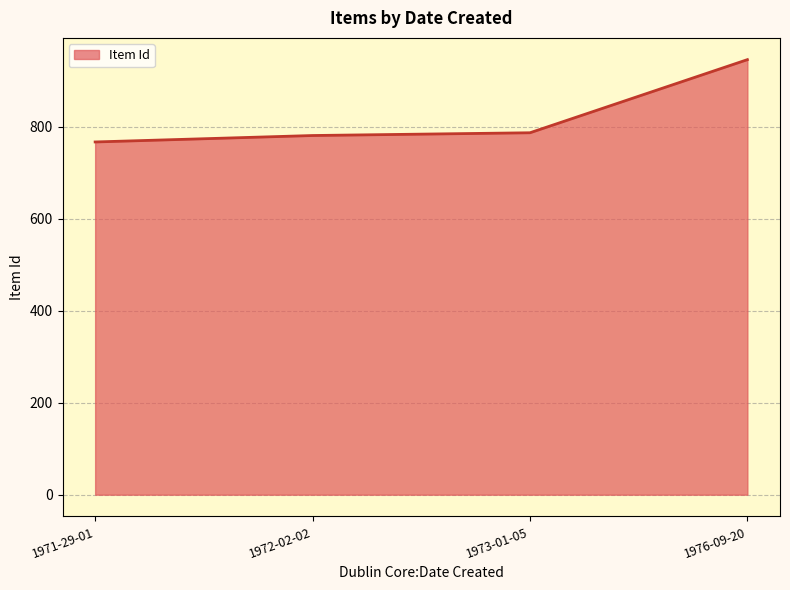

What is the difference between the maximum and second lowest values?

165